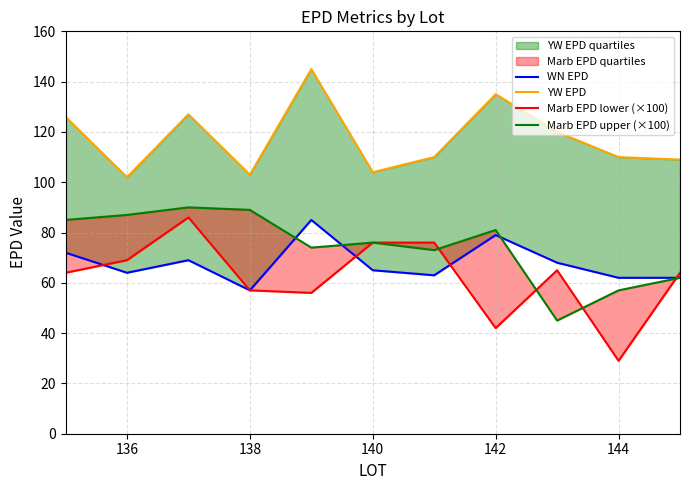

The value of Marb EPD lower (×100) at 142 is 42.0. True or false?

True